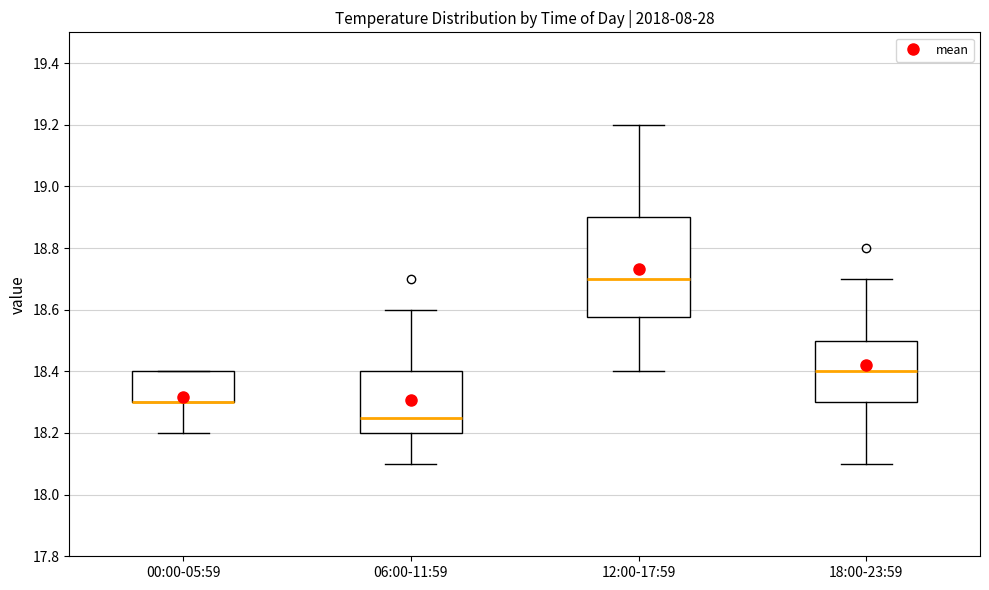

Reading left to right, read every box against the y-axis: the position of its median line, the range the box covers, and the ends of its whiskers. The values are not printed on the chart, so give them approximately, as read against the axis.

00:00-05:59: median 18.30 (drawn on the box's lower edge), box 18.30 to 18.40, whiskers 18.20 to 18.40
06:00-11:59: median 18.26, box 18.20 to 18.40, whiskers 18.10 to 18.60
12:00-17:59: median 18.70, box 18.58 to 18.90, whiskers 18.40 to 19.20
18:00-23:59: median 18.40, box 18.30 to 18.50, whiskers 18.10 to 18.70